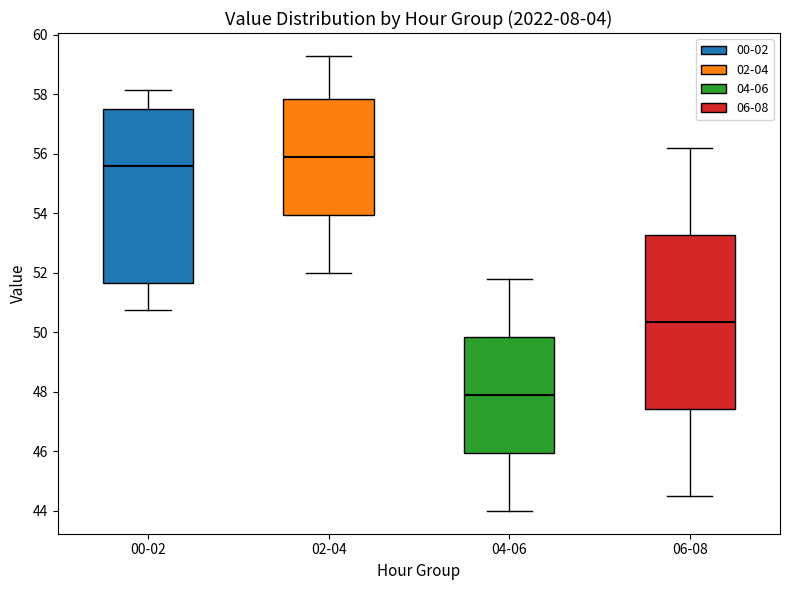

Reading left to right, read every box against the y-axis: the position of its median line, the range the box covers, and the ends of its whiskers. The values are not printed on the chart, so give them approximately, as read against the axis.

00-02: median 55.6, box 51.6 to 57.6, whiskers 50.8 to 58.2
02-04: median 56.0, box 54.0 to 57.8, whiskers 52.0 to 59.4
04-06: median 48.0, box 46.0 to 49.8, whiskers 44.0 to 51.8
06-08: median 50.4, box 47.4 to 53.2, whiskers 44.6 to 56.2